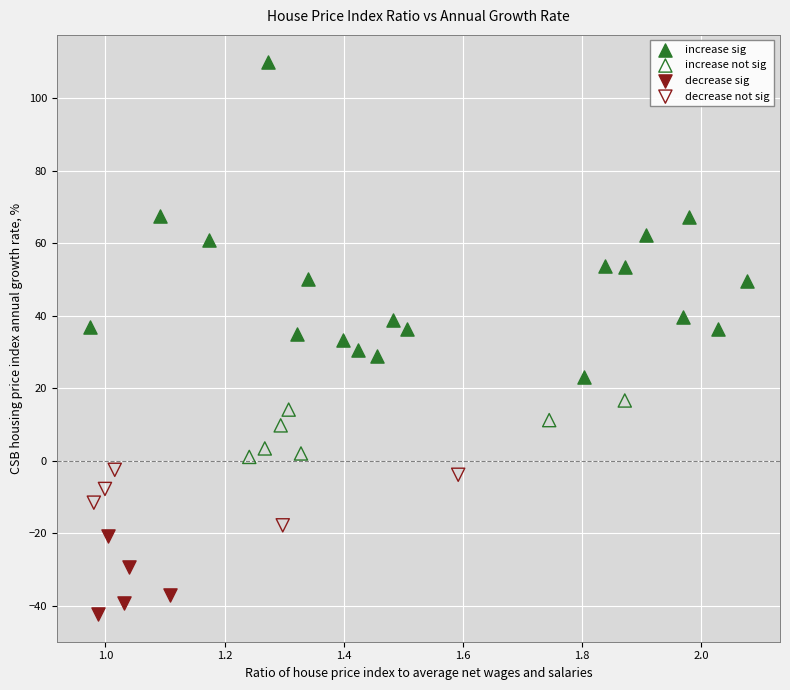

Which series reaches the maximum Y coordinate?

increase sig